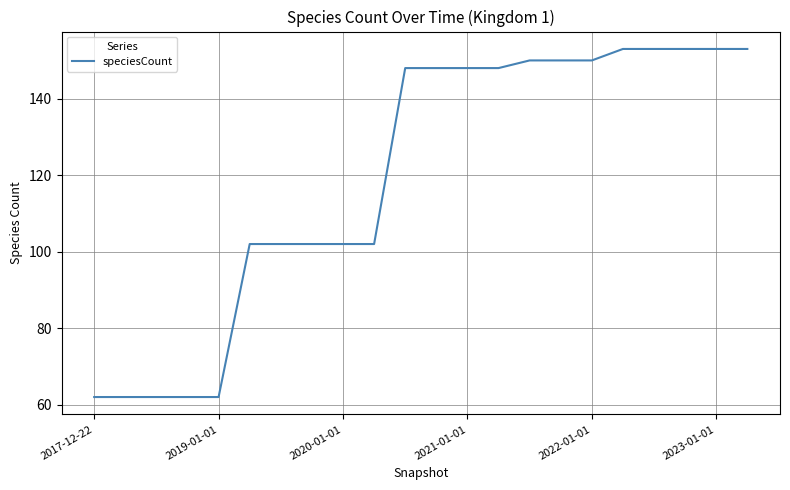

How many values are below 148?

10